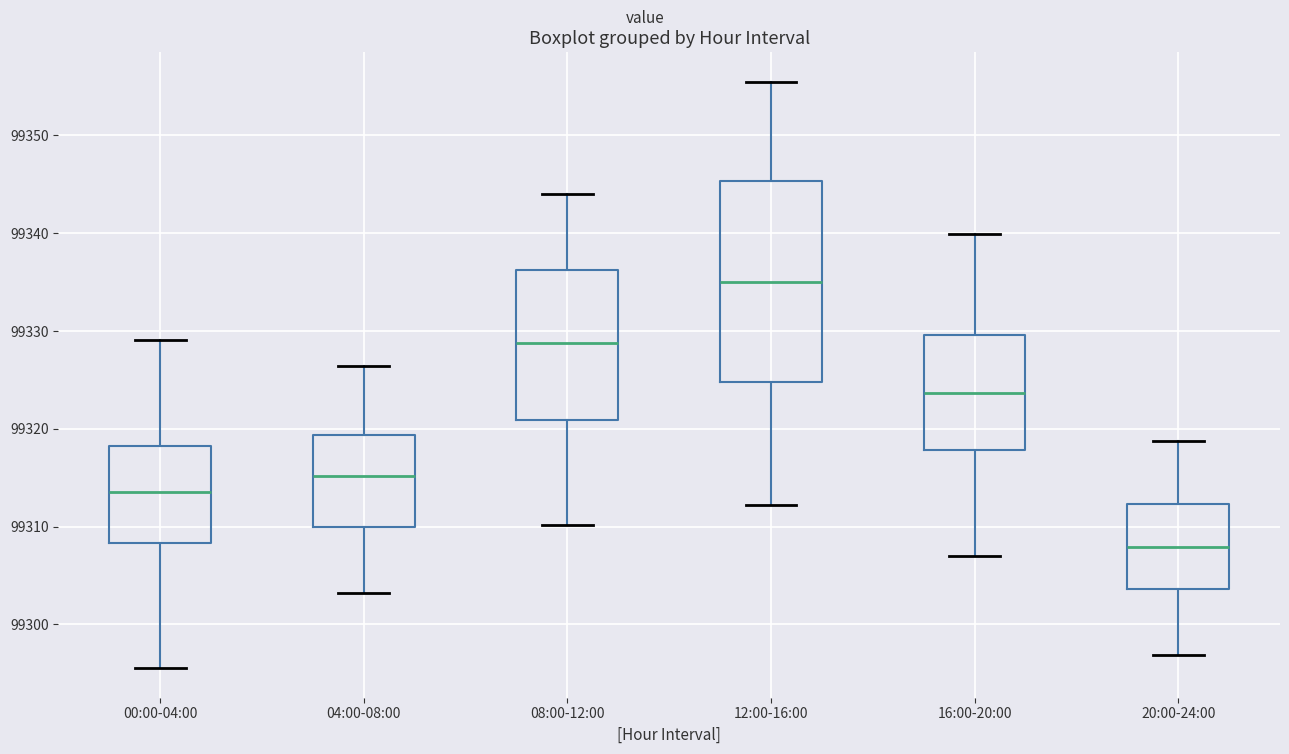

Reading left to right, transcribe this box plot: for each box, give where its median line is, the range the box spans, and where its two whiskers end, as read against the y-axis. The values are not printed on the chart, so give them approximately, as read against the axis.

00:00-04:00: median 99314, box 99308 to 99318, whiskers 99296 to 99329
04:00-08:00: median 99315, box 99310 to 99319, whiskers 99303 to 99326
08:00-12:00: median 99329, box 99321 to 99336, whiskers 99310 to 99344
12:00-16:00: median 99335, box 99325 to 99345, whiskers 99312 to 99356
16:00-20:00: median 99324, box 99318 to 99330, whiskers 99307 to 99340
20:00-24:00: median 99308, box 99304 to 99312, whiskers 99297 to 99319